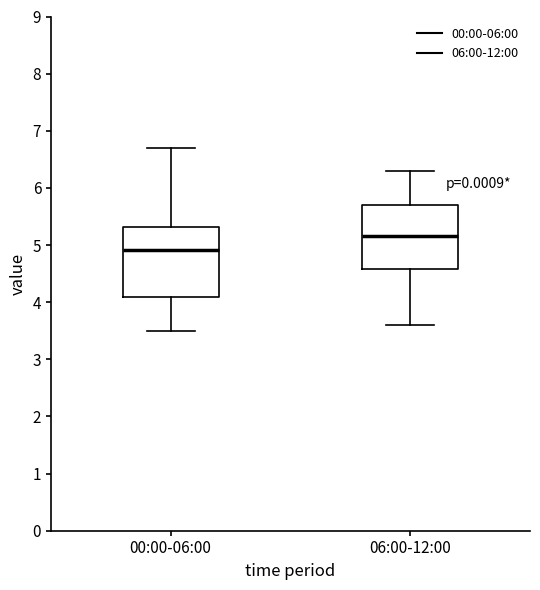

Reading left to right, read every box against the y-axis: the position of its median line, the range the box covers, and the ends of its whiskers. The values are not printed on the chart, so give them approximately, as read against the axis.

00:00-06:00: median 4.9, box 4.1 to 5.3, whiskers 3.5 to 6.7
06:00-12:00: median 5.2, box 4.6 to 5.7, whiskers 3.6 to 6.3